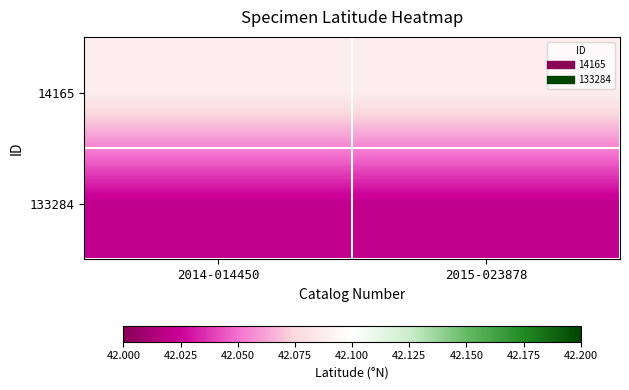

What is the total value across all series at 2014-014450?

84.1